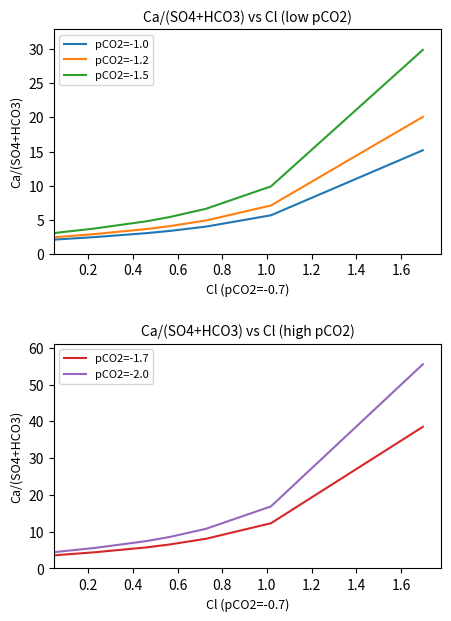

True or false: pCO2=-1.0 has more than 0 interior local peaks.

False